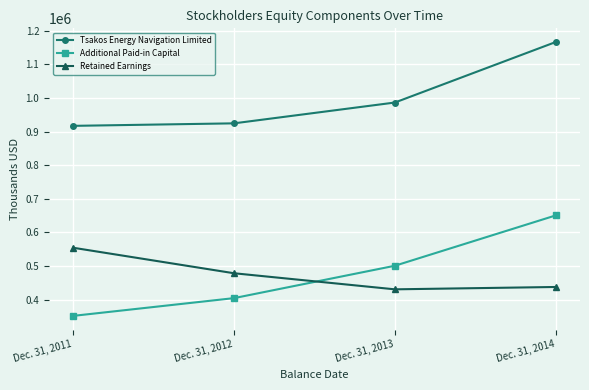

Count the number of data series in this chart.

3